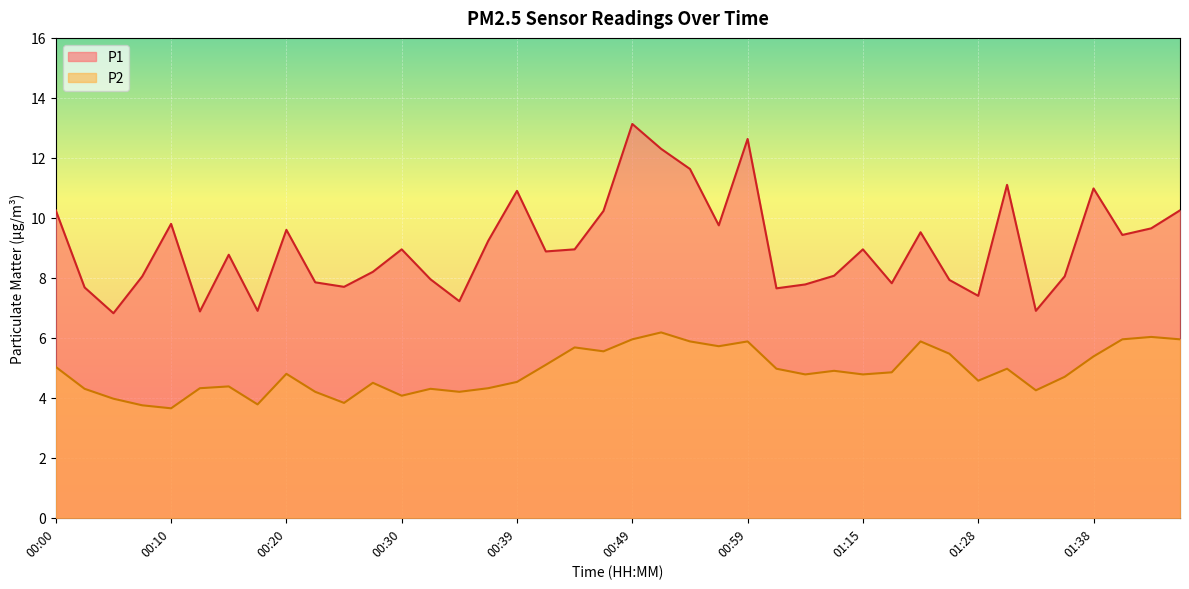

Is it true that P2 equals 5.7 at 00:57?

True